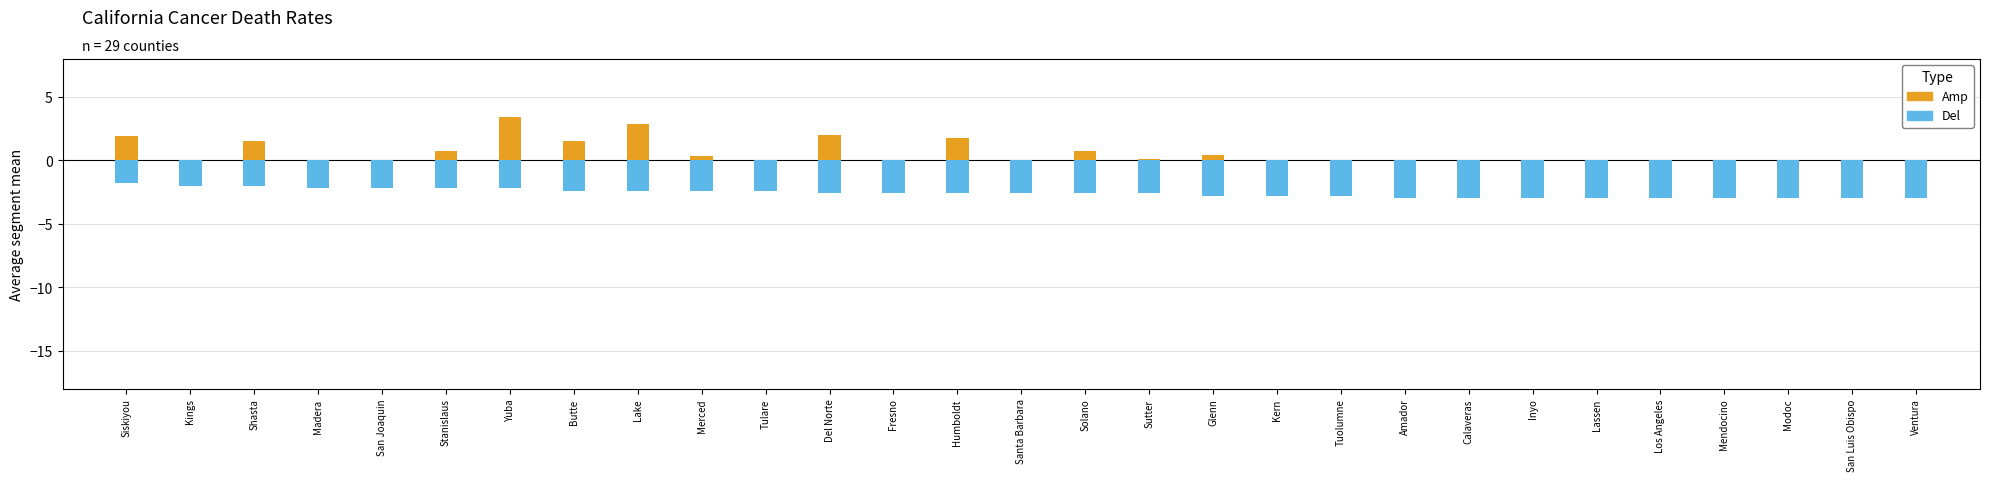

The value of Del at Los Angeles is -1.0. True or false?

False